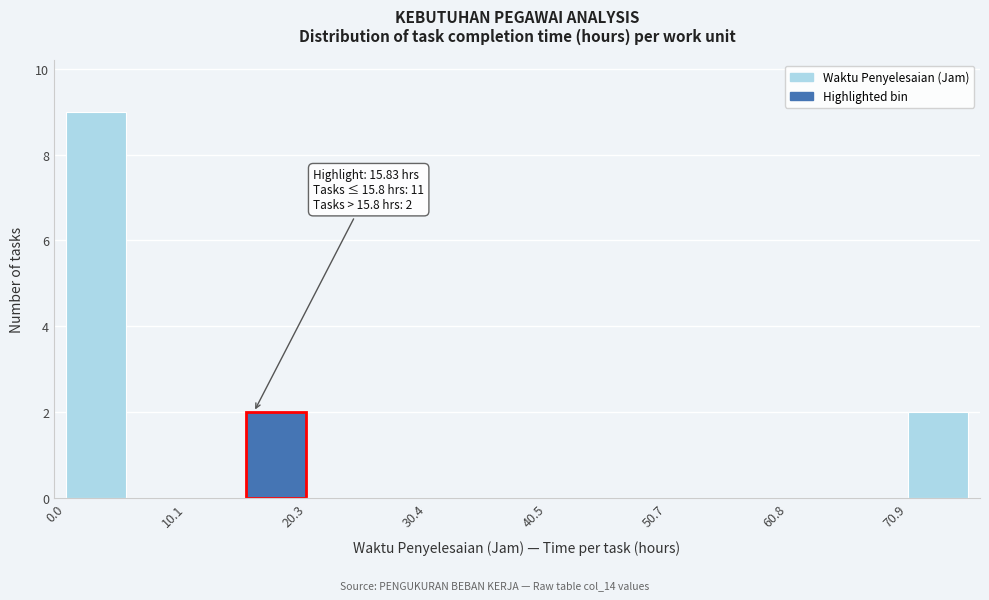

Read against the x-axis, roughly where is the centre of the tallest bar?

2